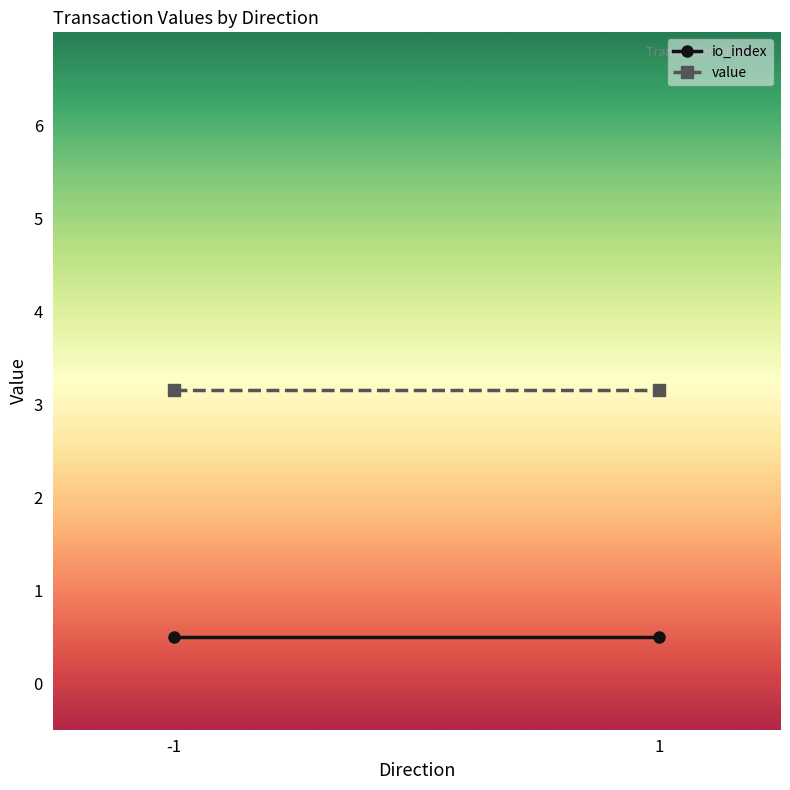

What is the total value across all series at 1?

3.6